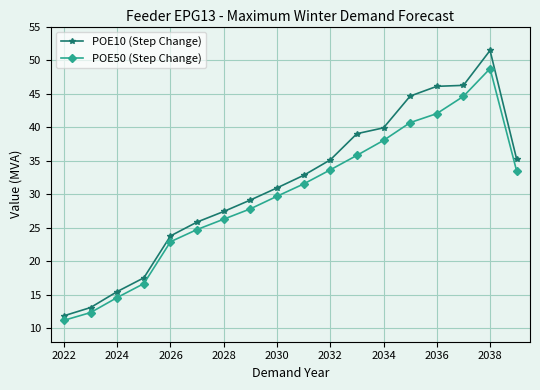

What are all the series names shown in the legend?

POE10 (Step Change), POE50 (Step Change)